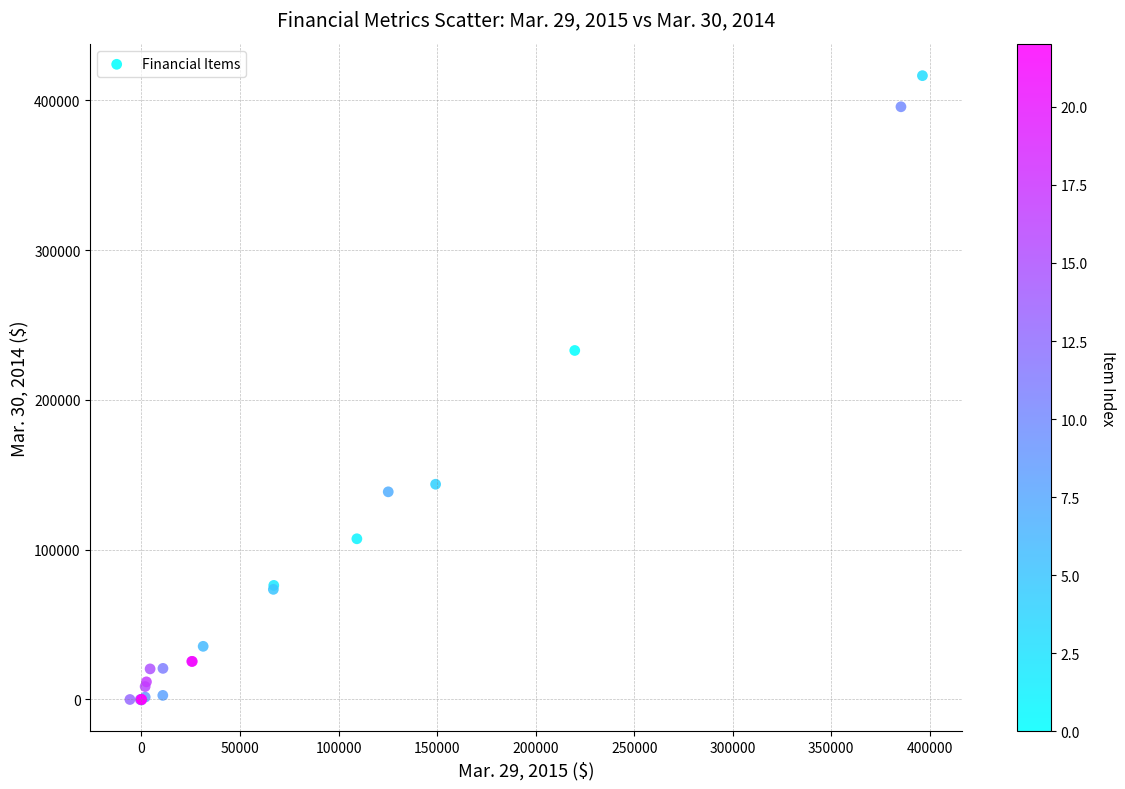

What Y value in the scatter plot is closest to 208093?

233035.0